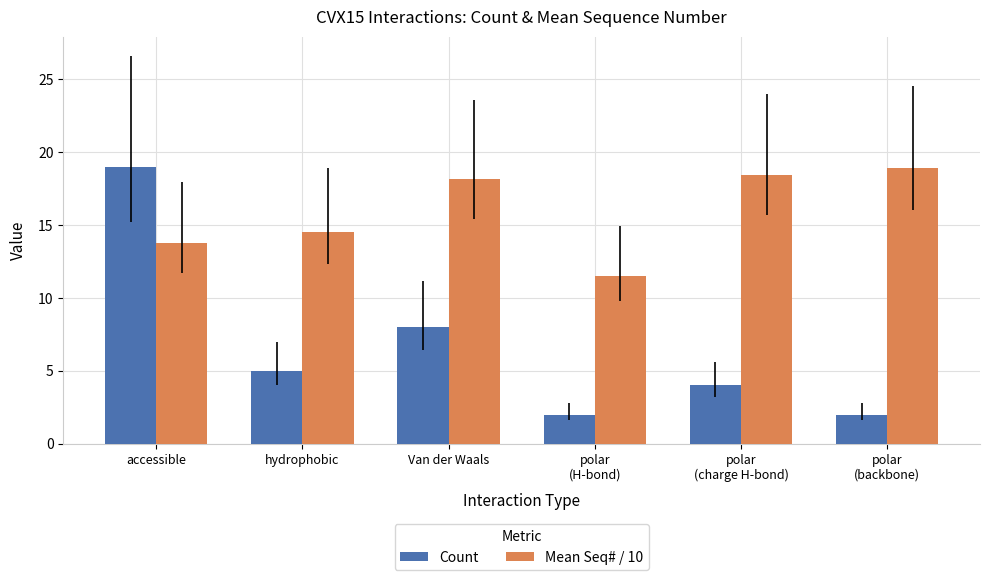

What is the total value across all series at polar
(H-bond)?

13.5